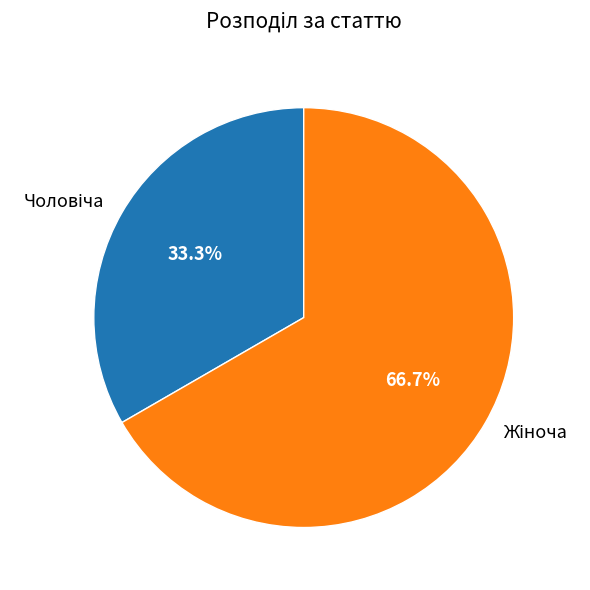

Does any single category account for the majority?

Yes